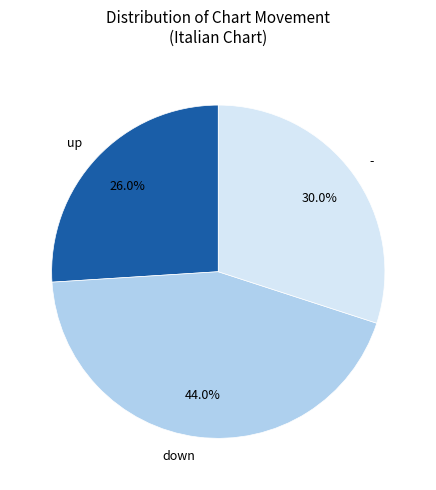

How many segments does this pie chart have?

3